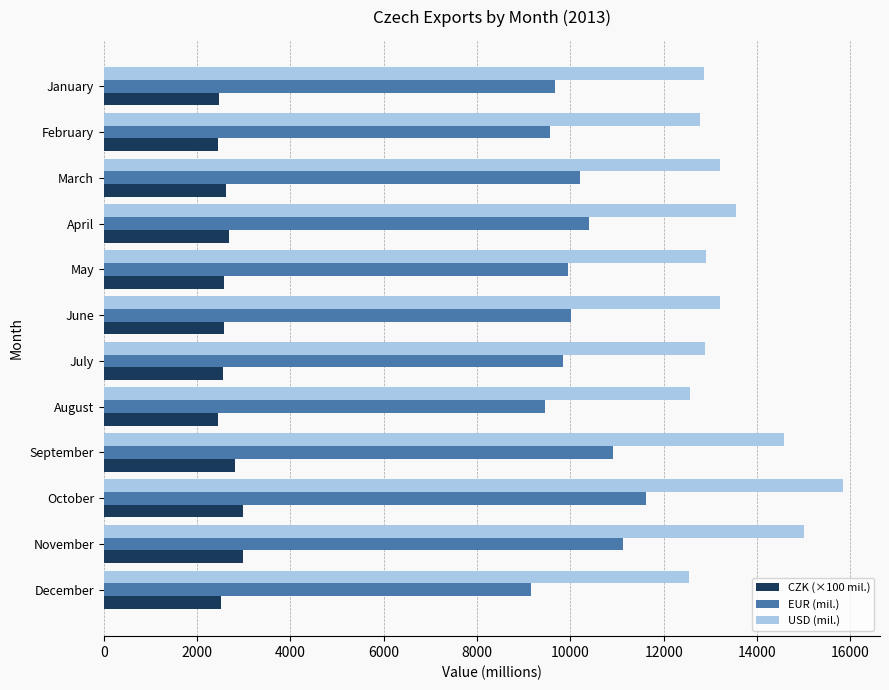

What is the difference between the second highest and second lowest values in the CZK (×100 mil.) series?

543.7